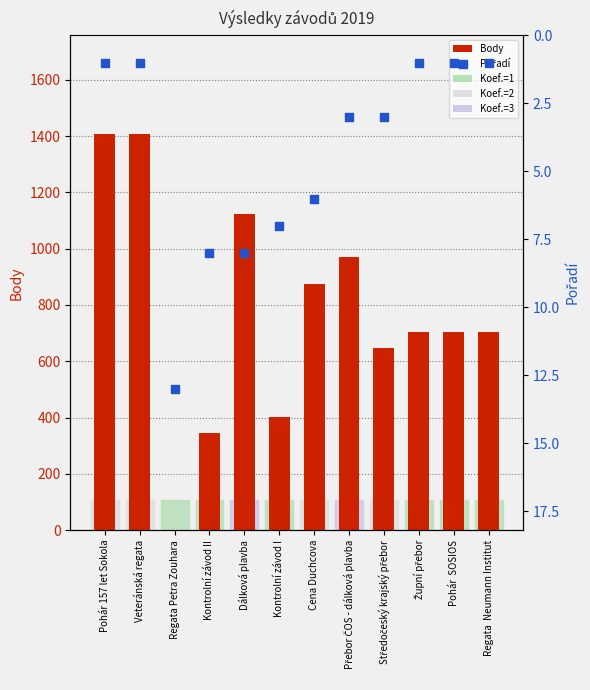

Is the value of Pořadí at Kontrolní závod I greater than the value of Body at Pohár  SOSIOS?

No